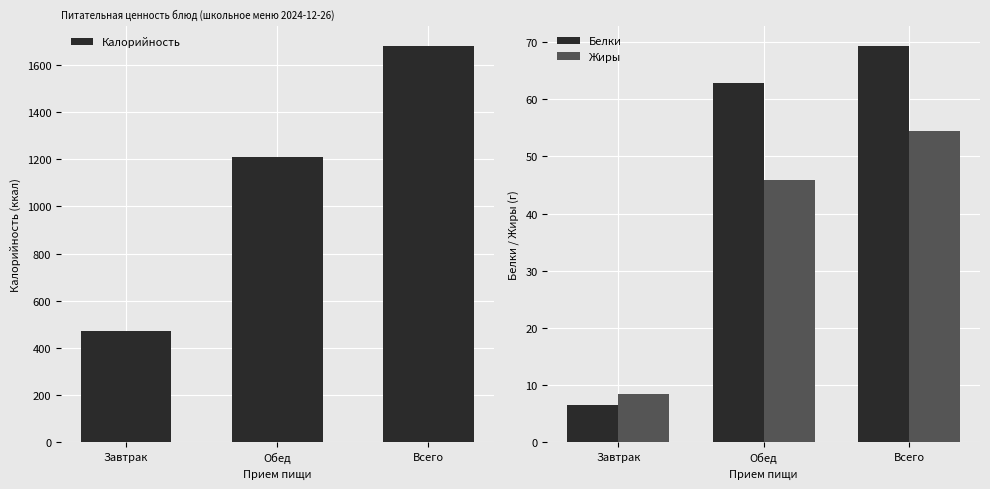

What are all the series names shown in the legend?

Калорийность, Белки, Жиры